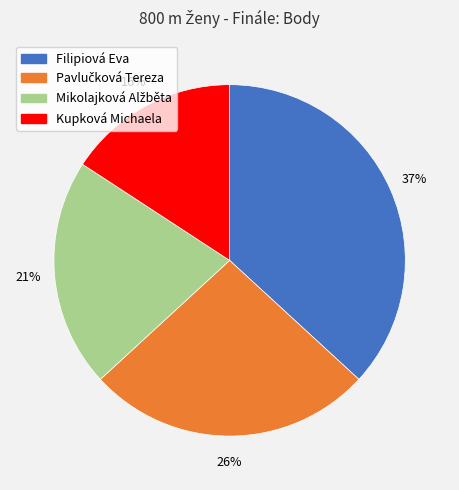

Which category has the biggest portion of the pie?

Filipiová Eva